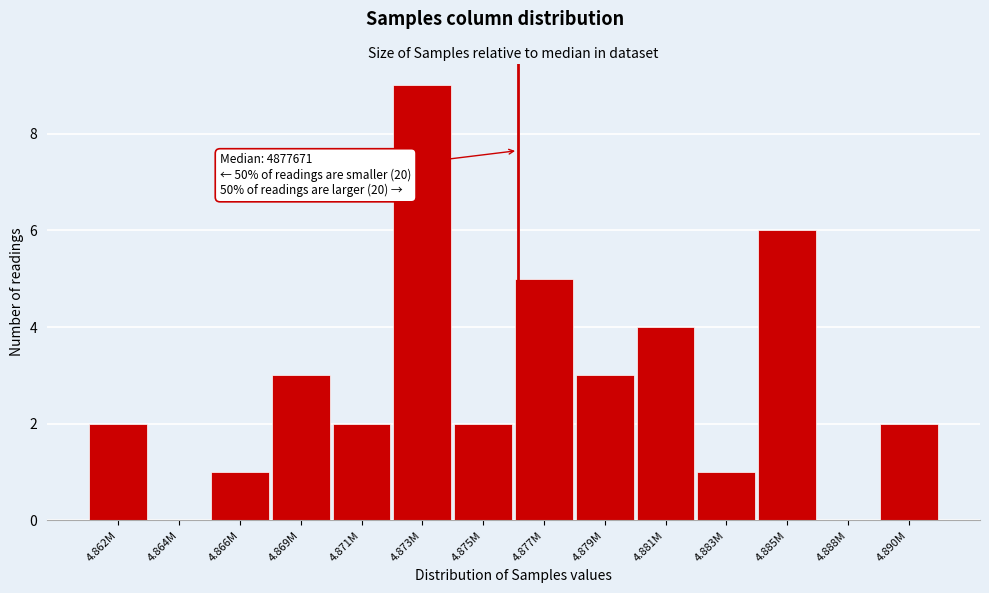

Reading left to right, transcribe all the data shown in this chart.

4.862M=2	4.864M=0	4.866M=1	4.869M=3	4.871M=2	4.873M=9	4.875M=2	4.877M=5	4.879M=3	4.881M=4	4.883M=1	4.885M=6	4.888M=0	4.890M=2